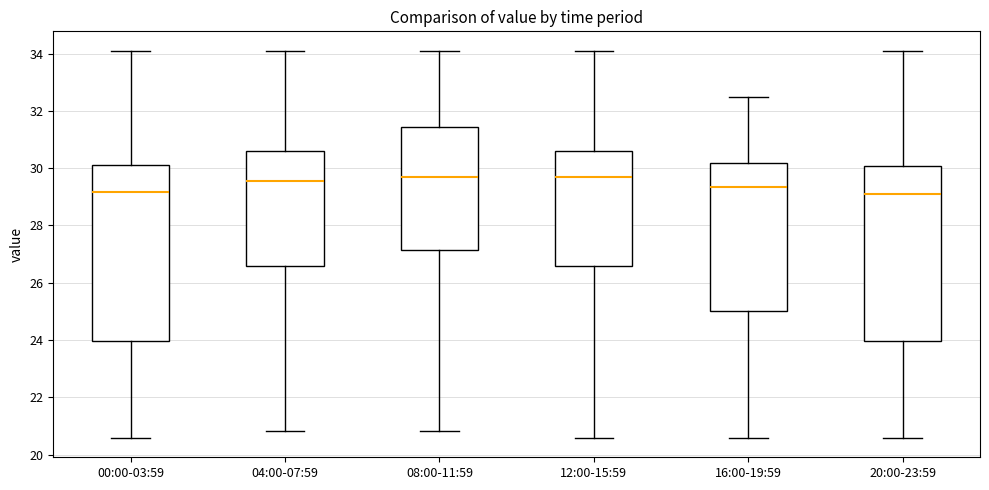

Where is the lower edge of the box for 00:00-03:59 on the y-axis? The values are not printed on the chart, so give them approximately, as read against the axis.

24.0